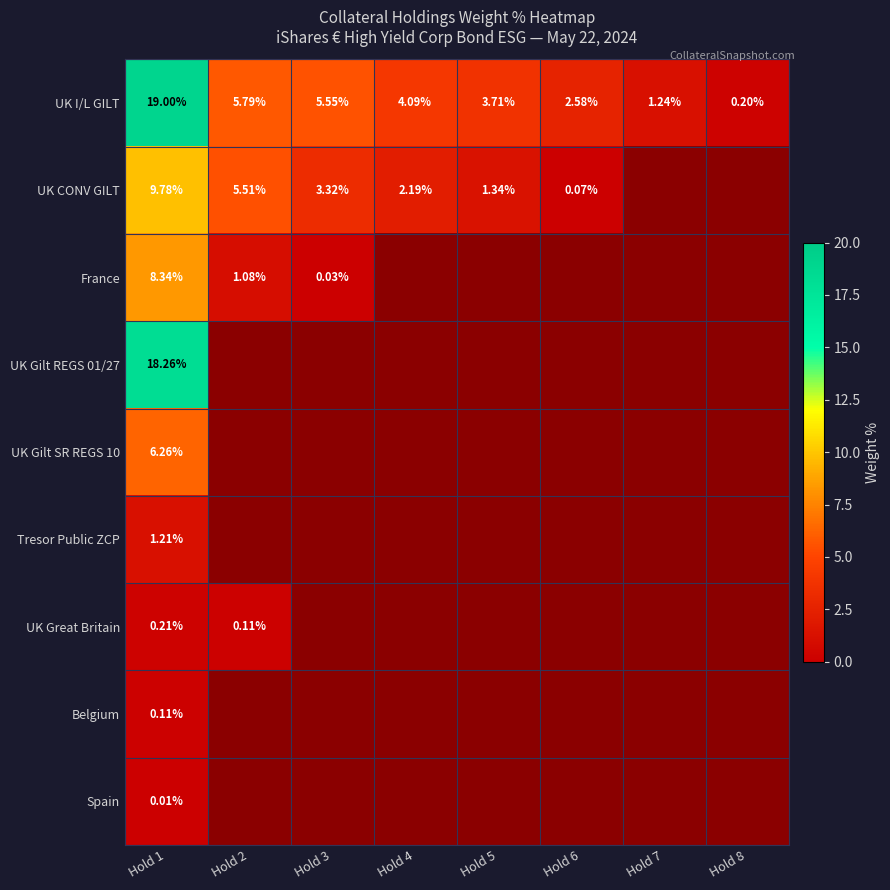

Is the value of UK I/L GILT at Hold 1 greater than the value of UK CONV GILT at Hold 3?

Yes